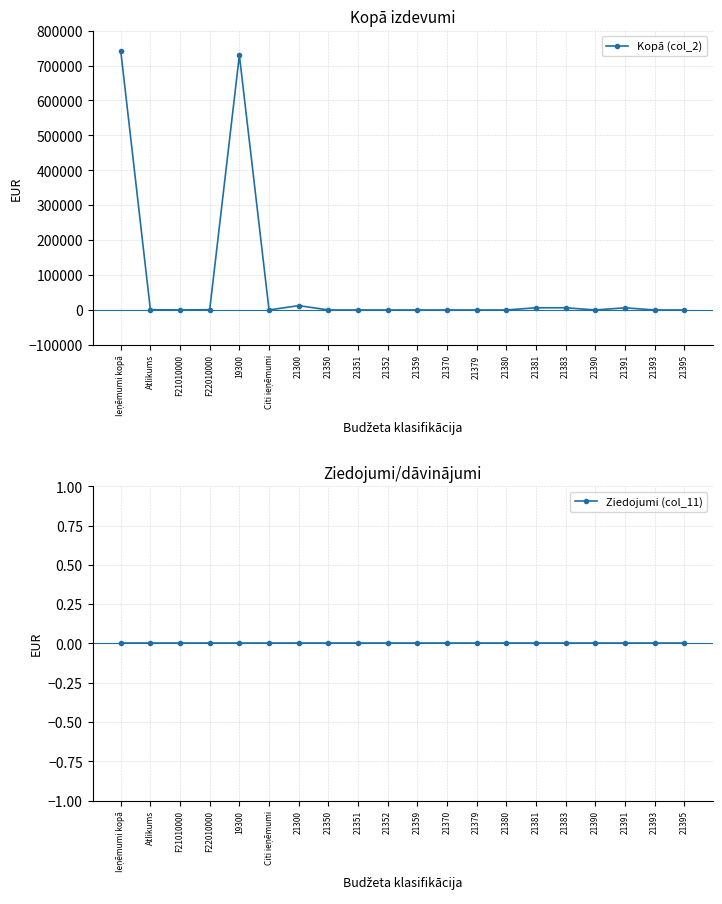

How many lines are shown in the chart?

2